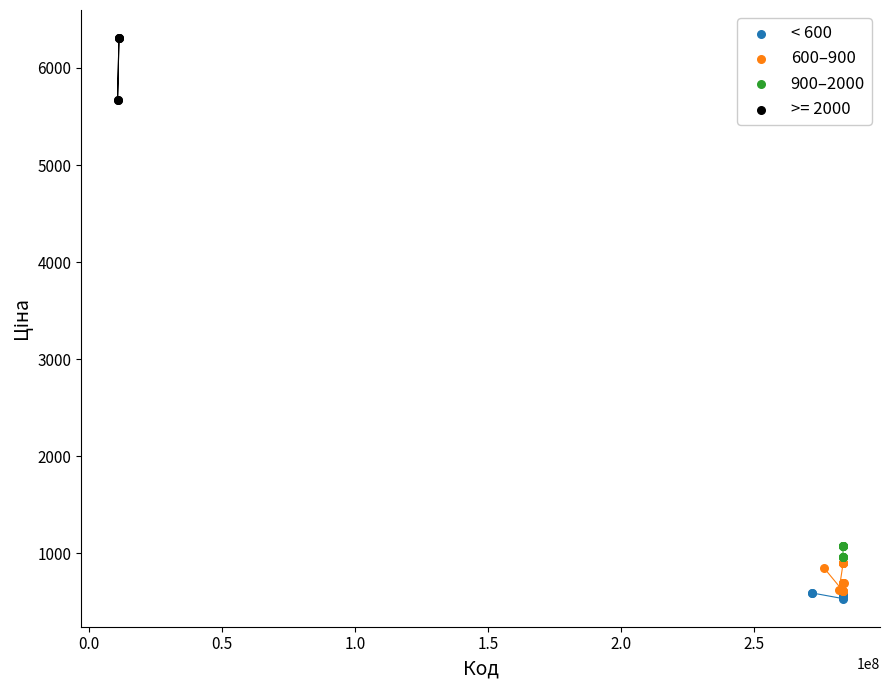

Which series has the largest Y range (max minus min)?

>= 2000